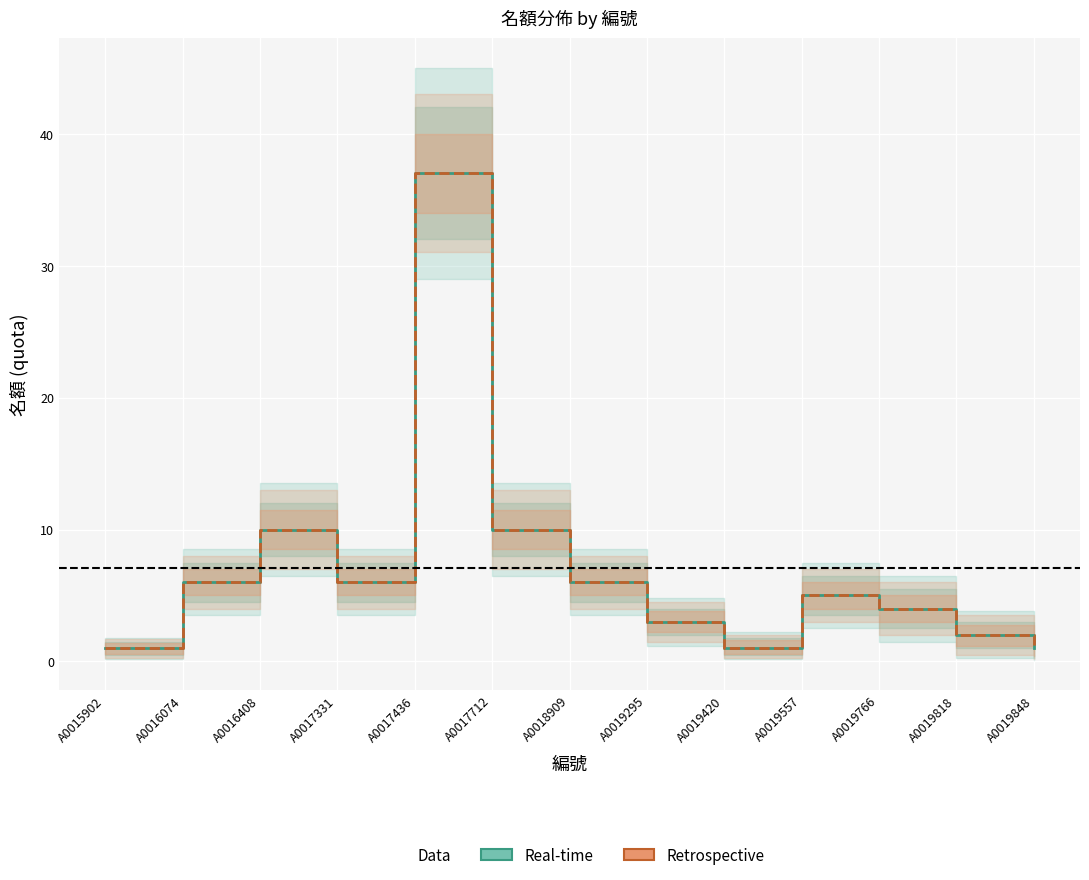

Which category has the highest value in the Real-time series?

A0017436